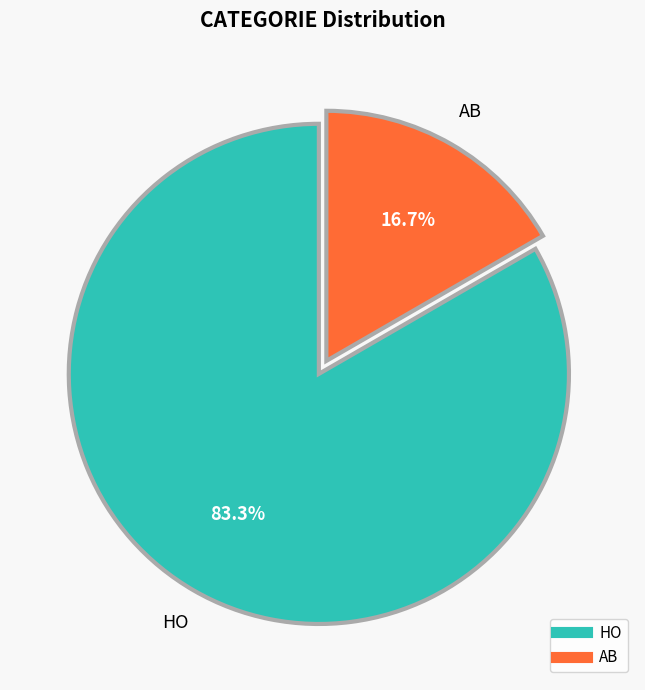

Is there a majority slice in this chart?

Yes